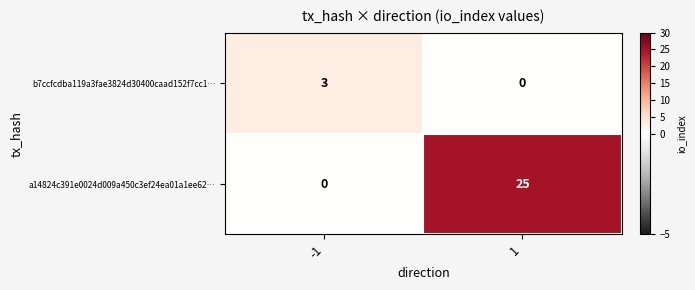

Reading left to right, list all the values displayed in this chart.

b7ccfcdba119a3fae3824d30400caad152f7cc1…: -1=3	1=0
a14824c391e0024d009a450c3ef24ea01a1ee62…: -1=0	1=25